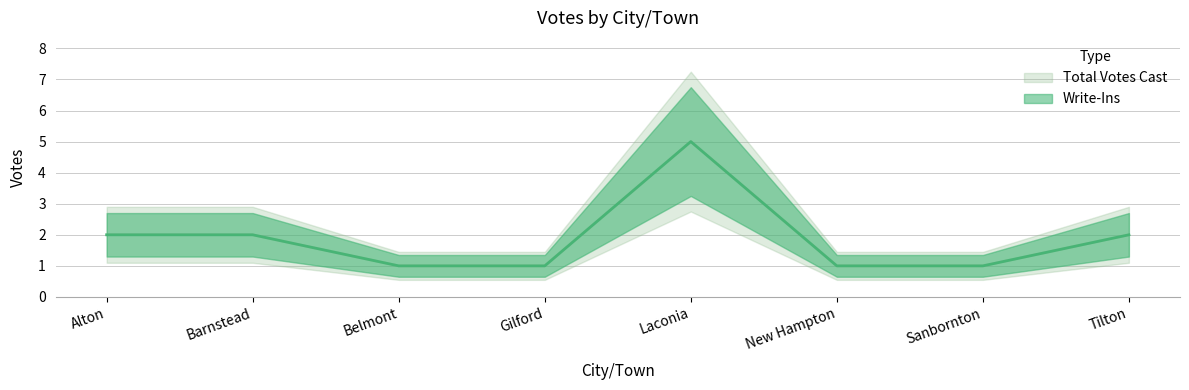

True or false: Write-Ins and Total Votes Cast intersect in this chart.

False